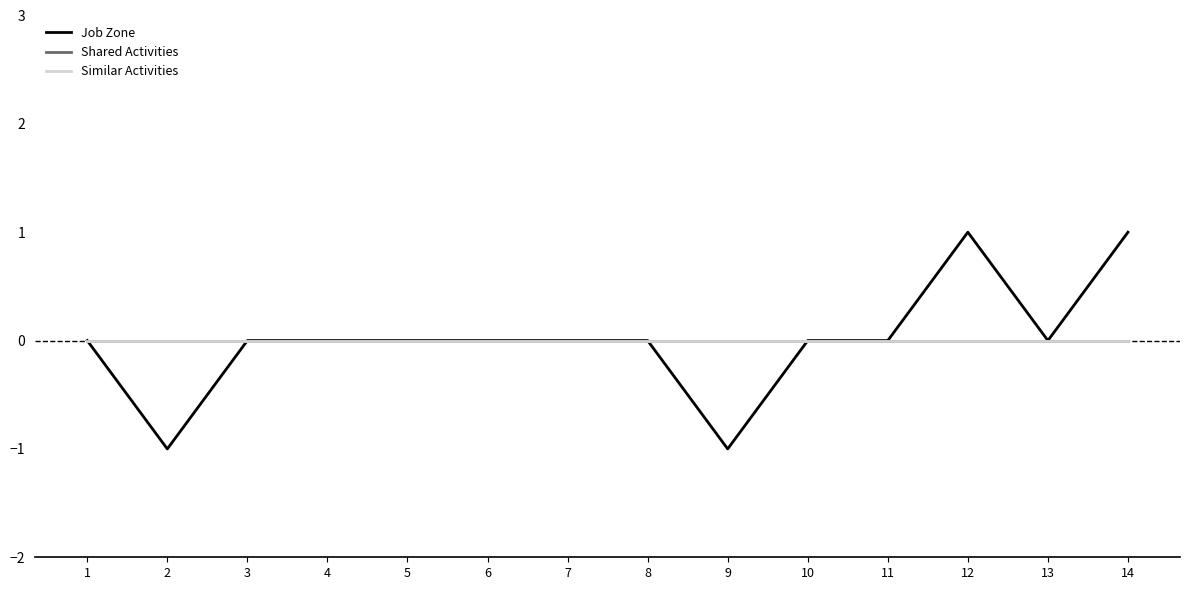

Where is Shared Activities nearest to the value 0?

1